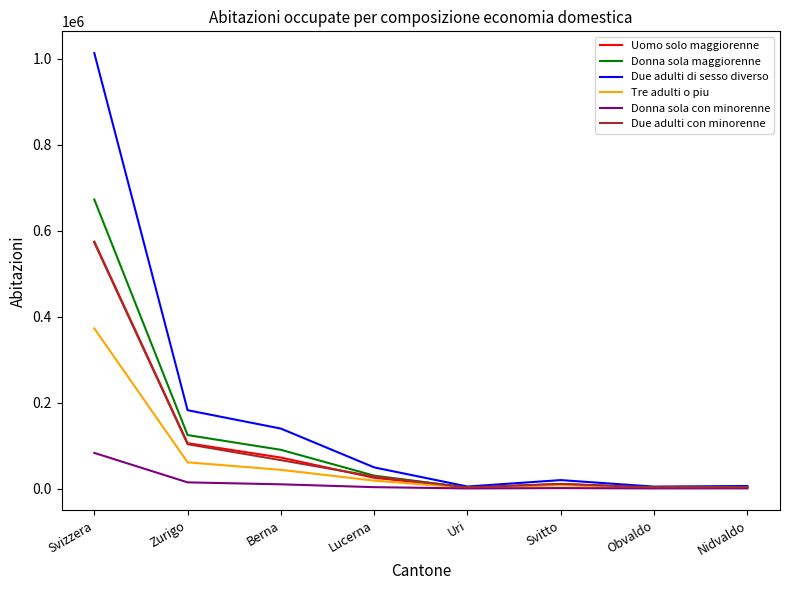

What are all the series names shown in the legend?

Uomo solo maggiorenne, Donna sola maggiorenne, Due adulti di sesso diverso, Tre adulti o piu, Donna sola con minorenne, Due adulti con minorenne